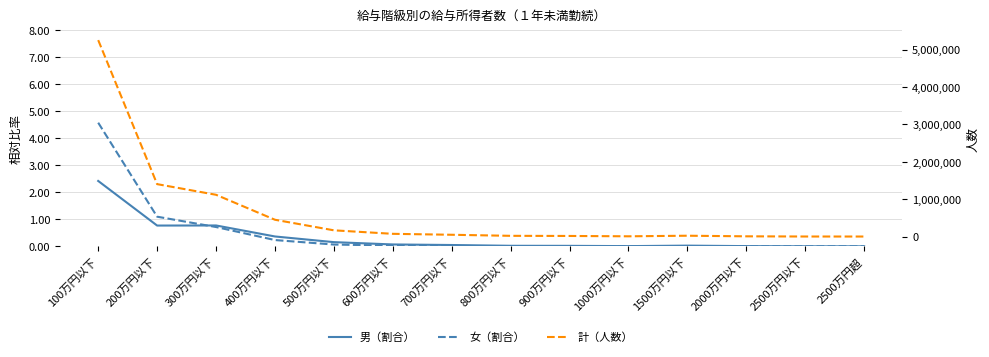

The value of 女（割合） at 700万円以下 is 0.0. True or false?

True